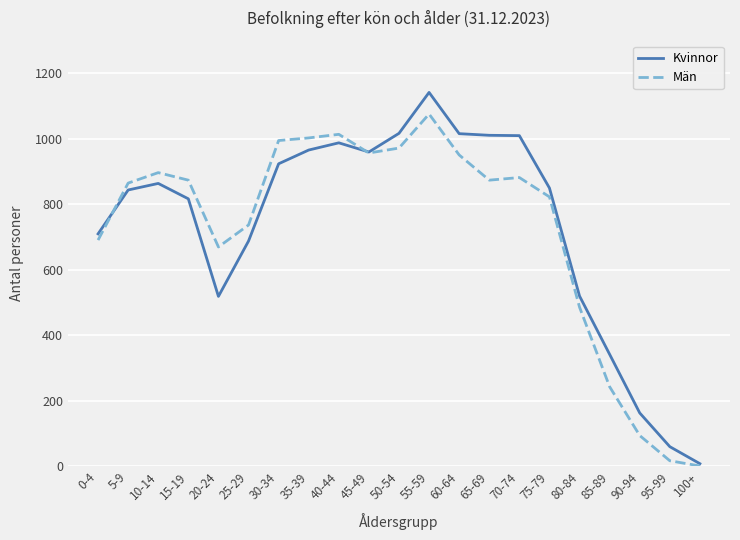

At which category is the sum across all series the highest?

55-59